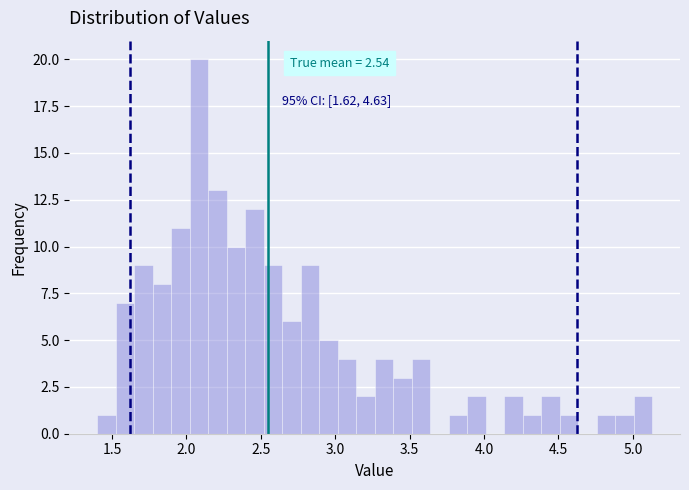

Around what value on the x-axis is the tallest bar? Give the approximate position of its centre, as read against the axis.

2.10